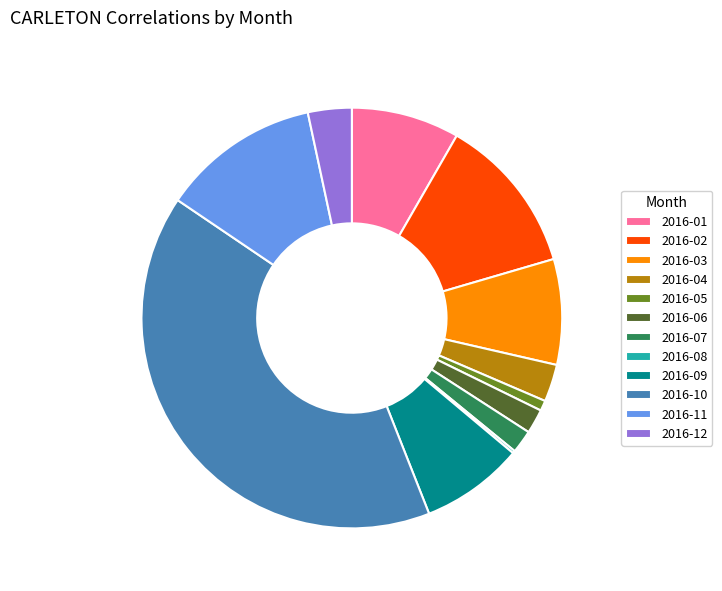

Which slice is the largest?

2016-10